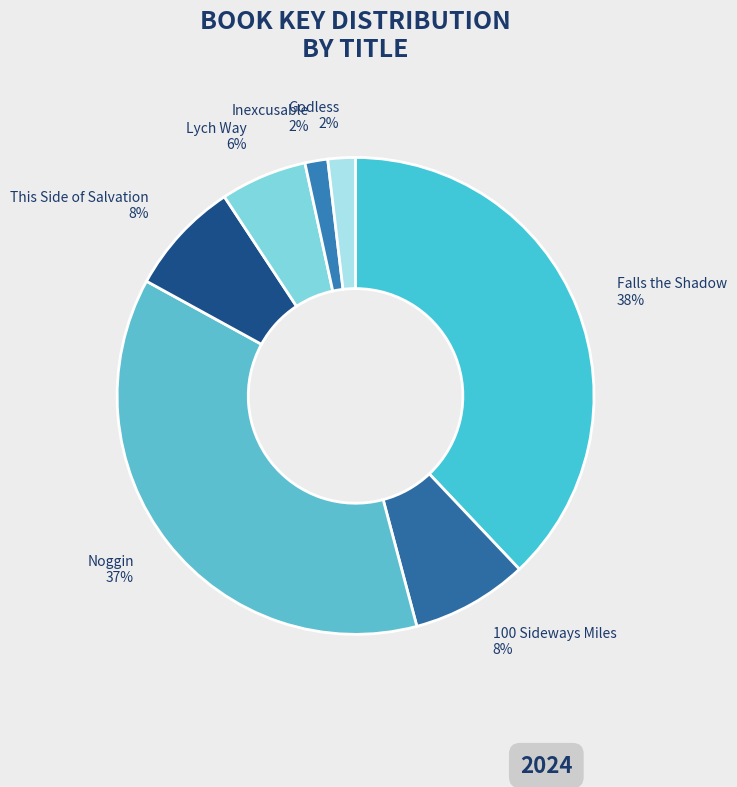

Is it true that This Side of Salvation is 8% of the pie?

True